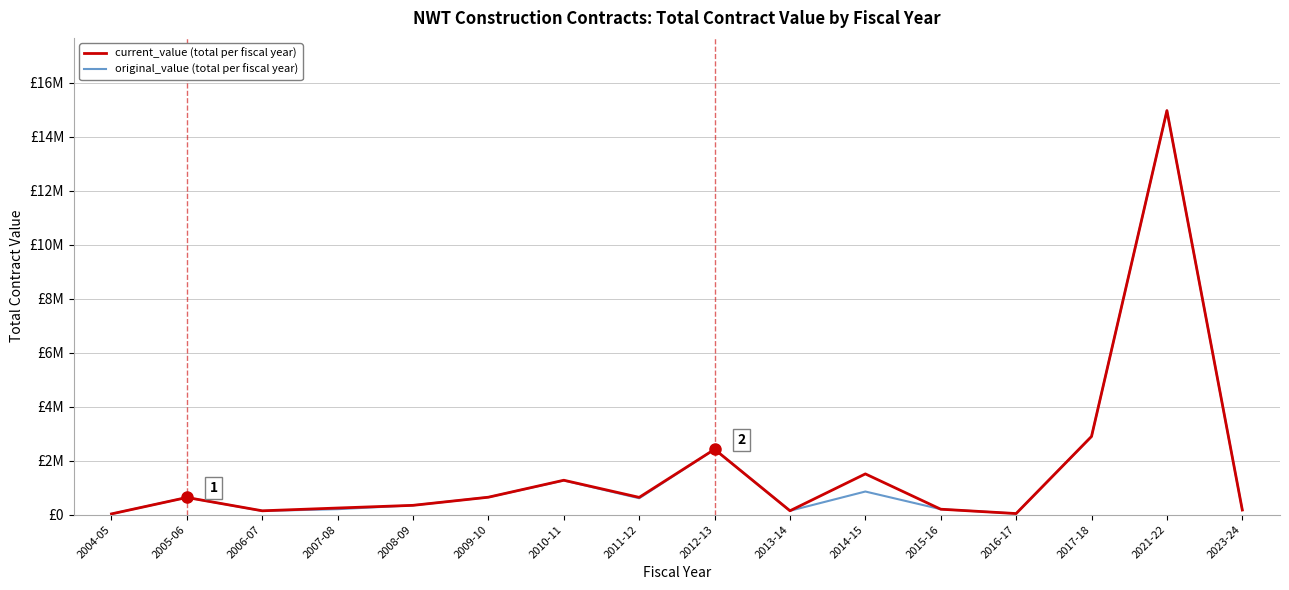

List the series in order of their overall mean, highest first.

current_value (total per fiscal year), original_value (total per fiscal year)